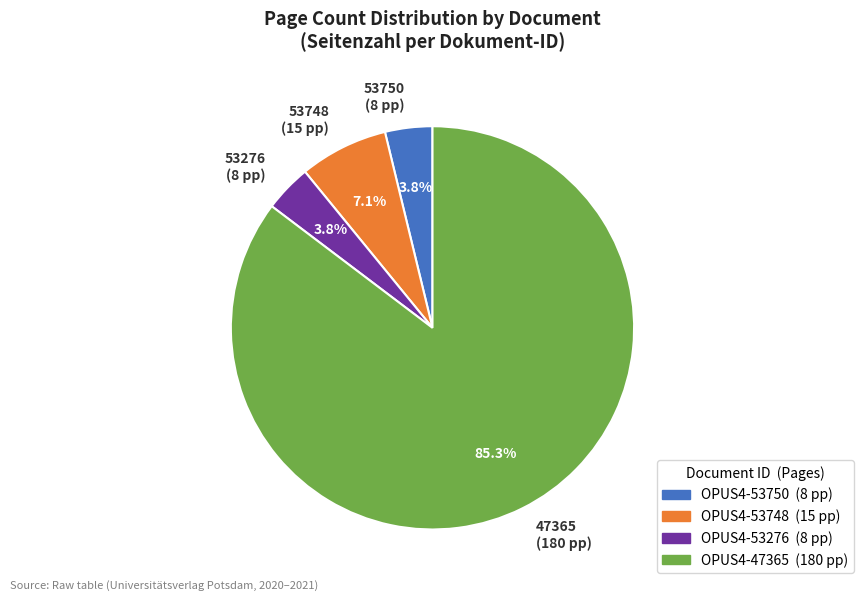

Count the number of slices in the pie.

4